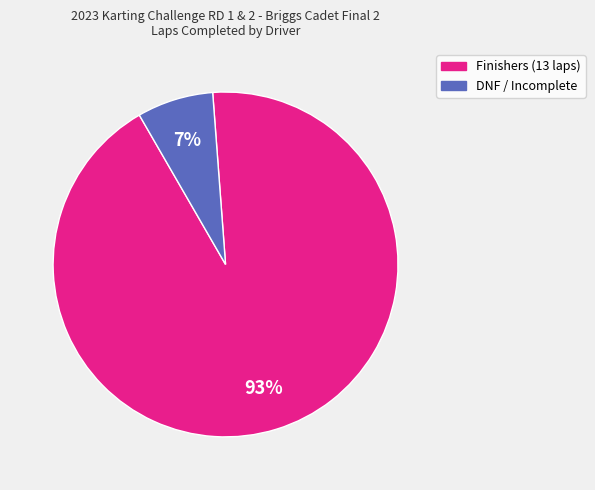

Is there any slice that represents more than half of the pie?

Yes